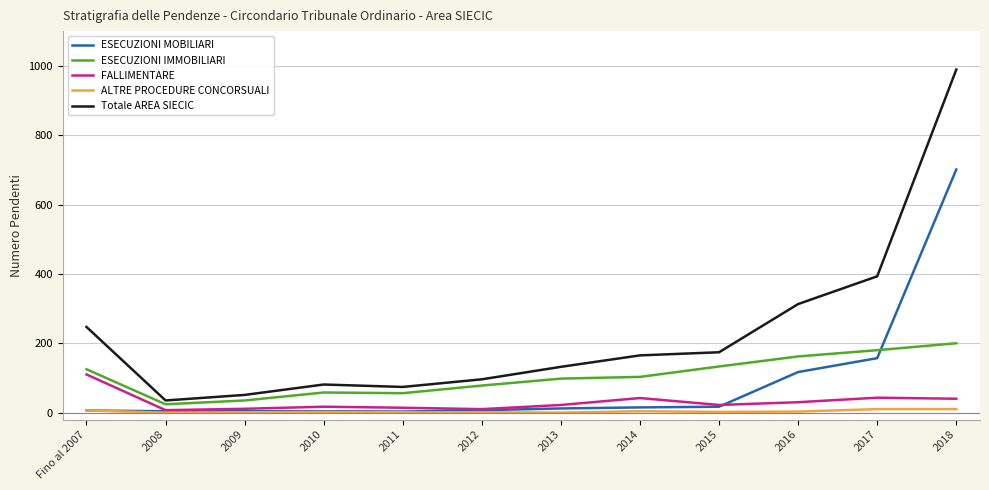

Is this an area chart (filled region under the line)?

No